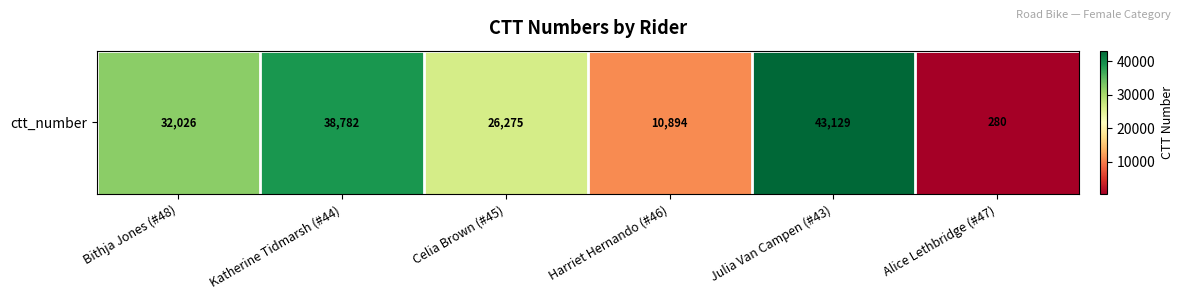

Where is the data nearest to the value 21704?

Celia Brown (#45)